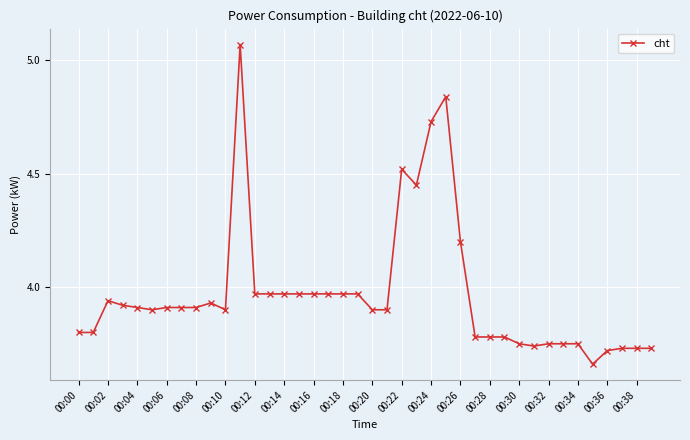

How many data points does each series have?

40